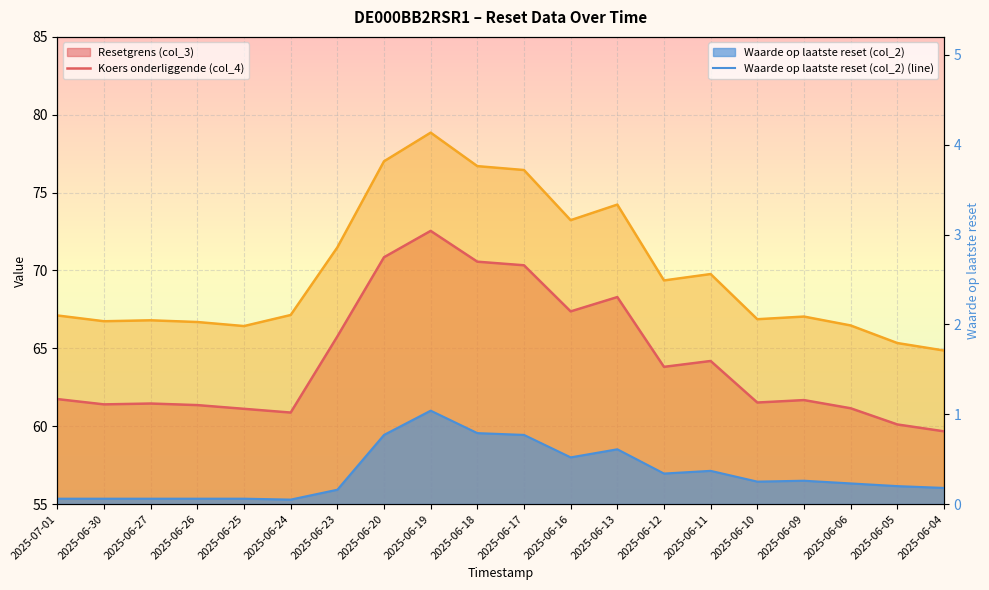

How many points are lower than both their immediate neighbors (excluding endpoints)?

4